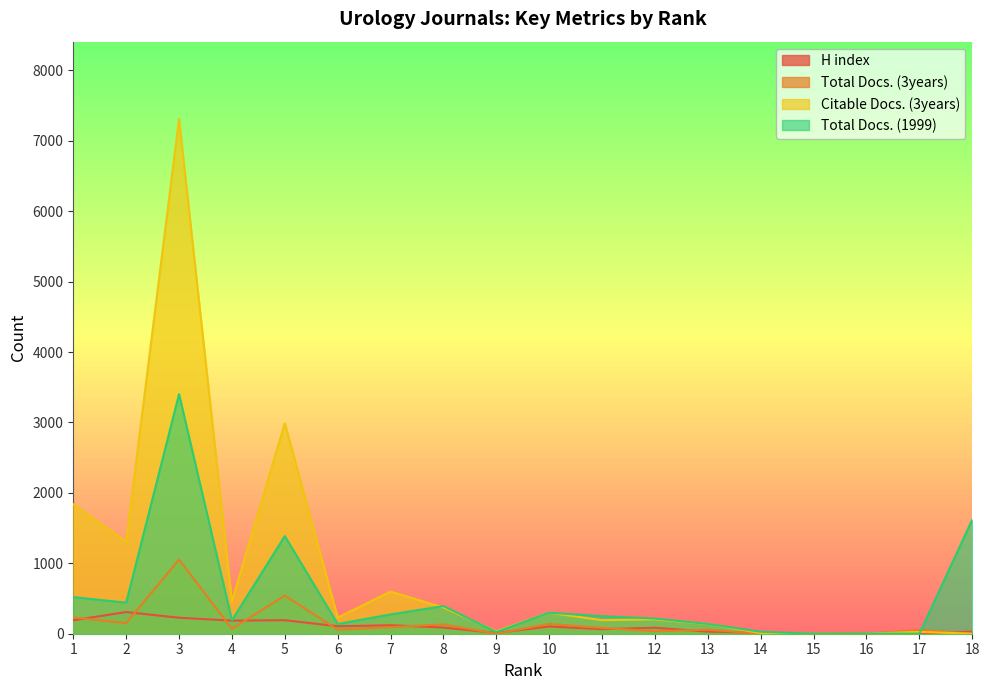

What is the difference between the second highest and minimum values in the Total Docs. (3years) series?

542